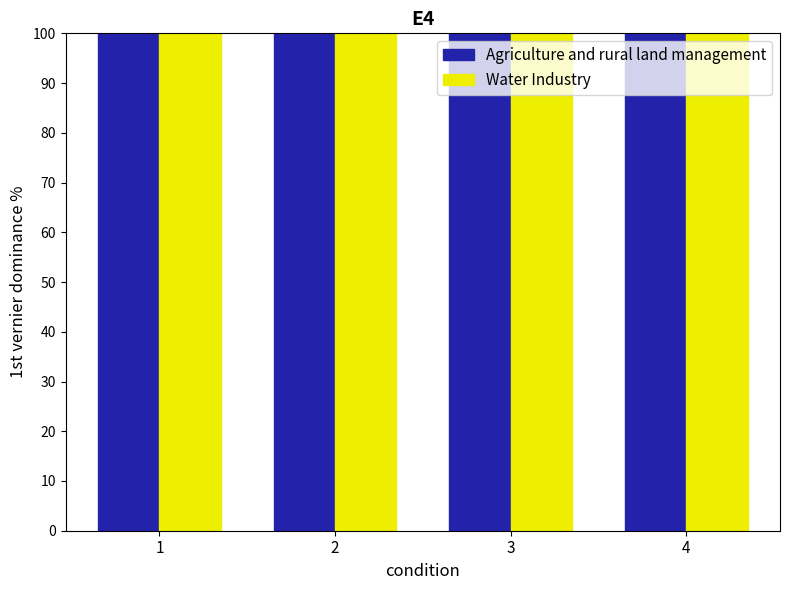

How many bars are there in each group?

2